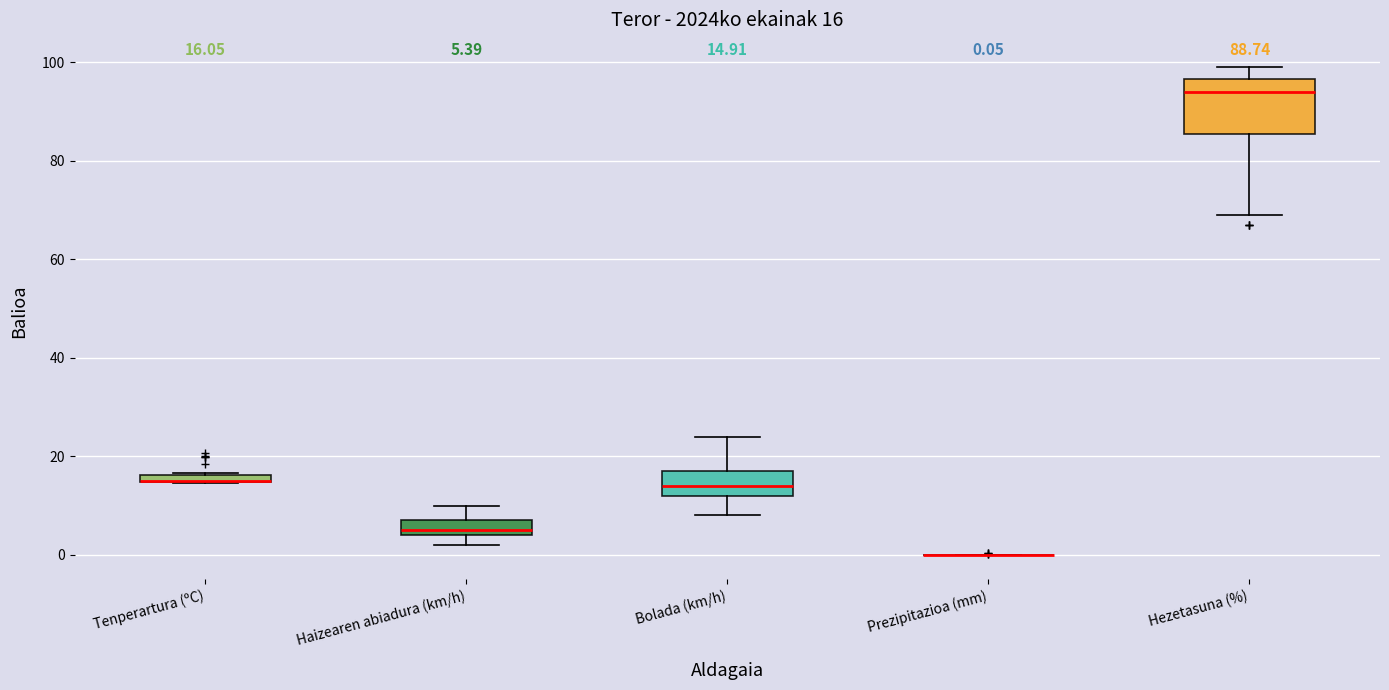

Comparing the boxes themselves (not the whiskers), which one is the tallest?

Hezetasuna (%)